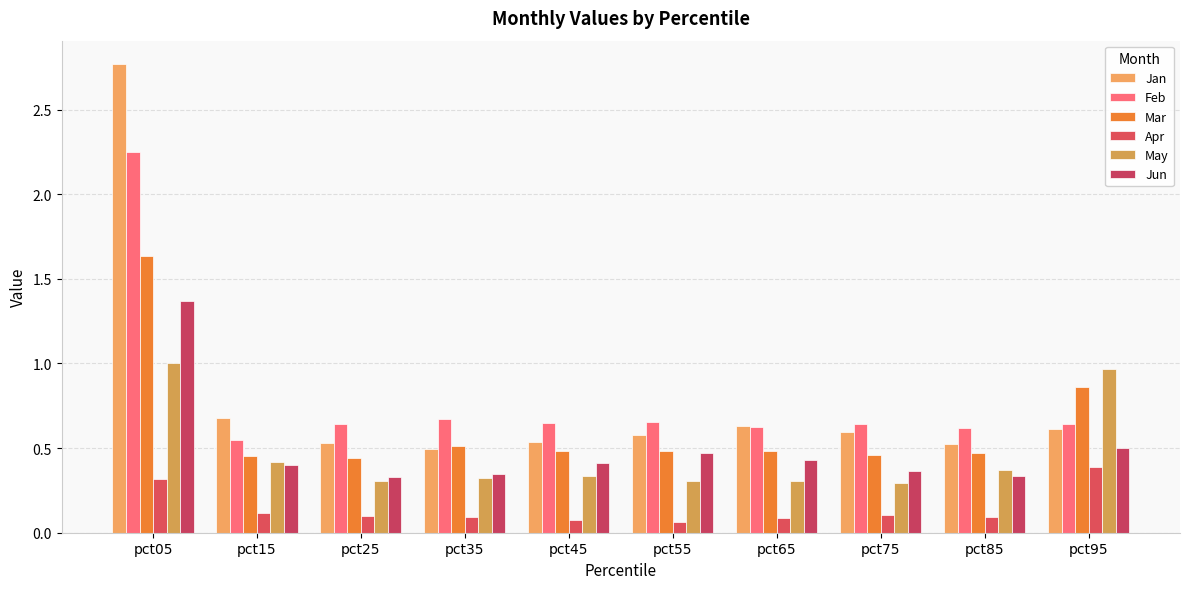

How many distinct data groups are displayed?

6